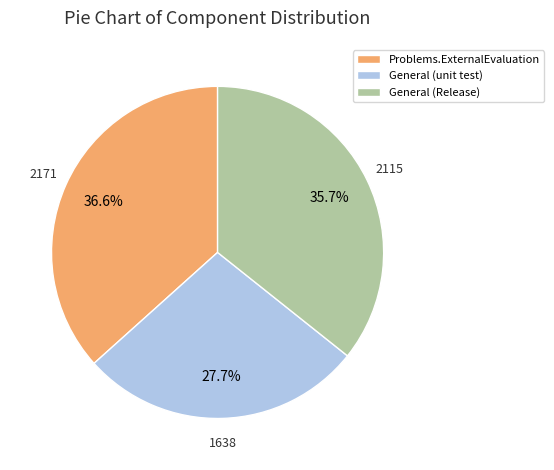

To the nearest percent, what is the average slice percentage?

33%